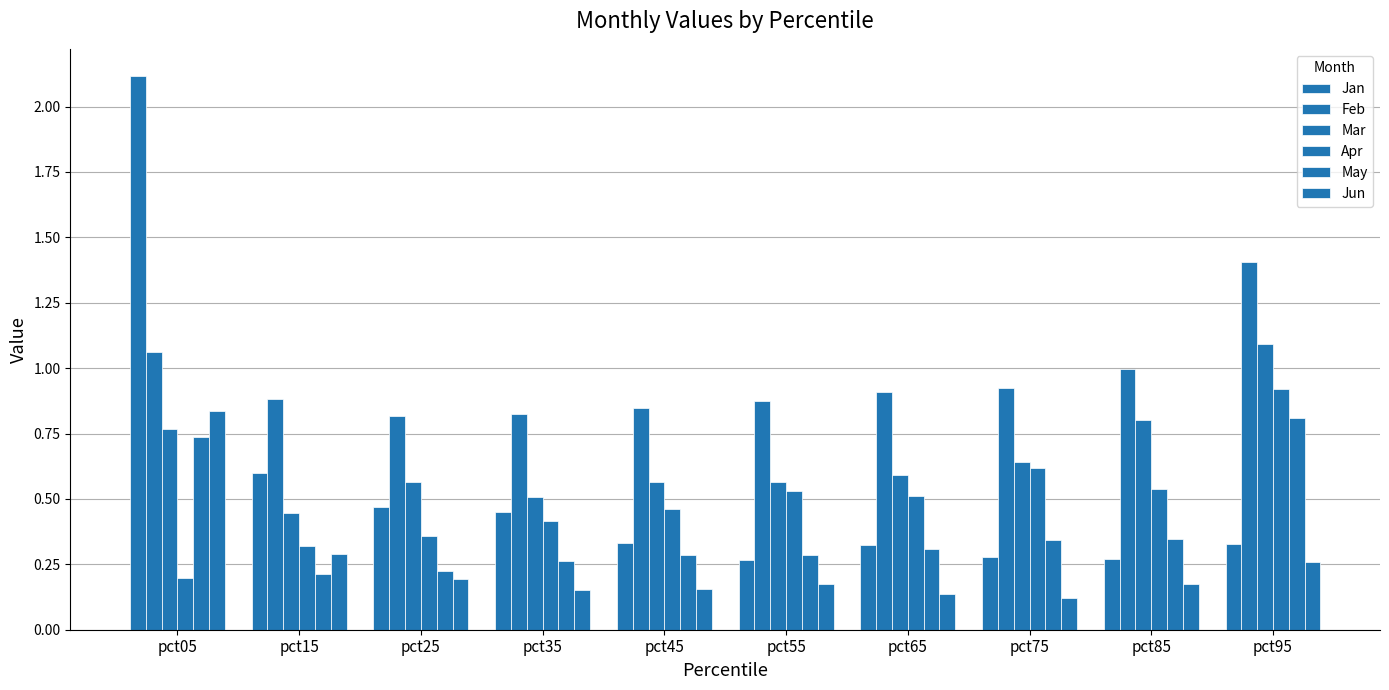

Does the chart contain any negative values?

No